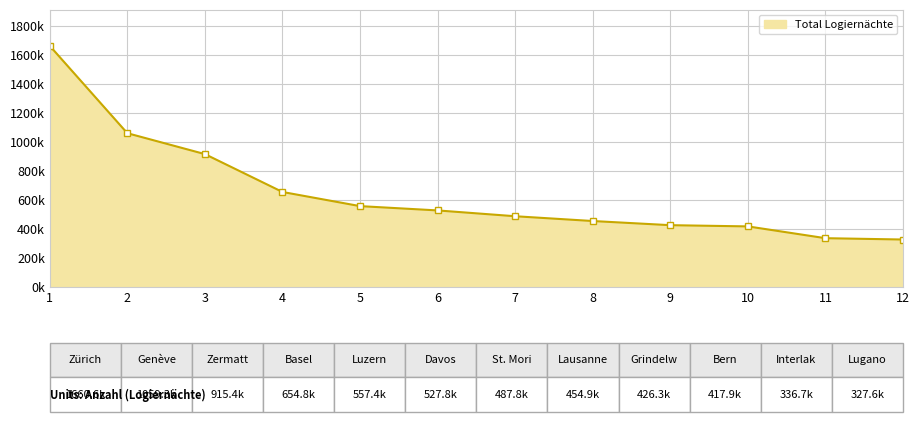

Does the chart have visible grid lines?

Yes